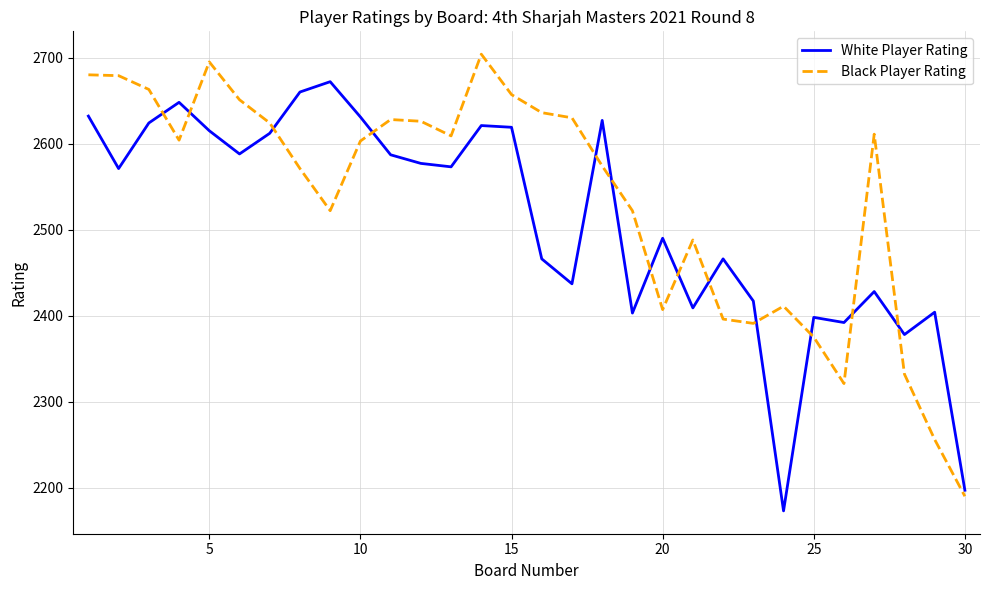

True or false: White Player Rating and Black Player Rating intersect in this chart.

True